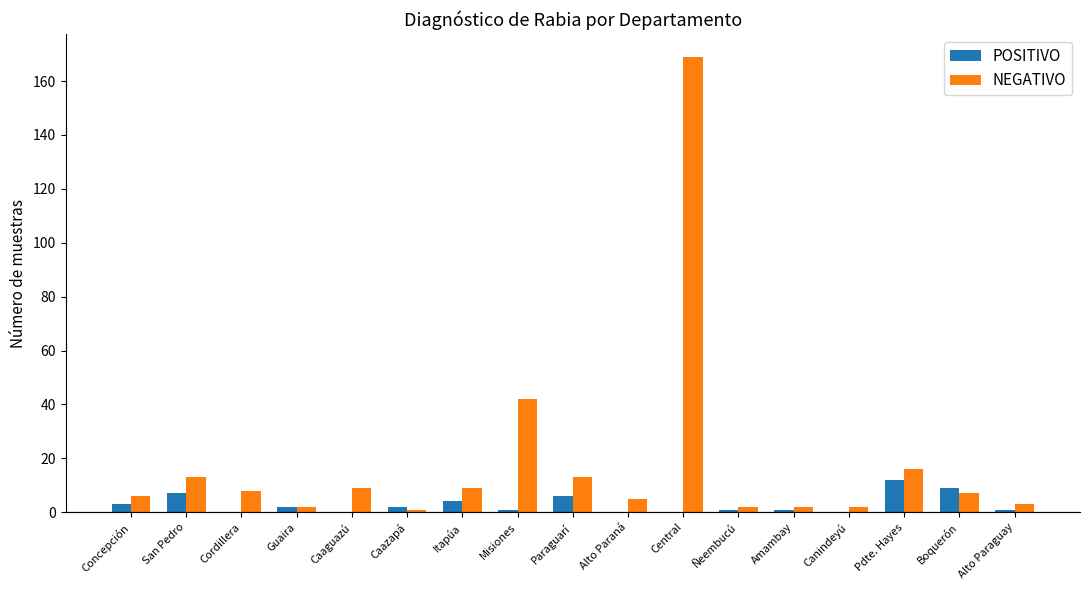

How many categories are shown in the chart?

17